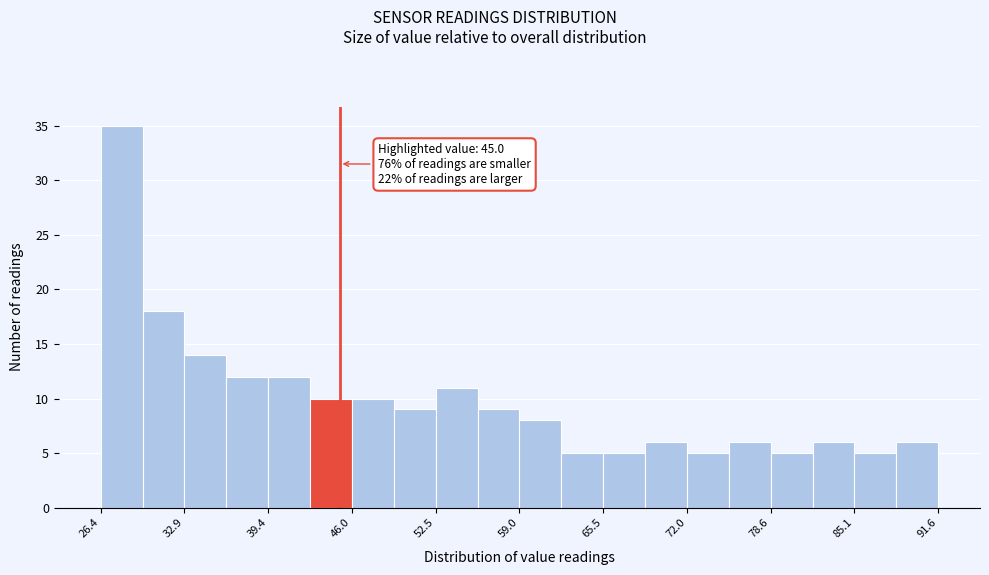

Around what value on the x-axis is the tallest bar? Give the approximate position of its centre, as read against the axis.

28